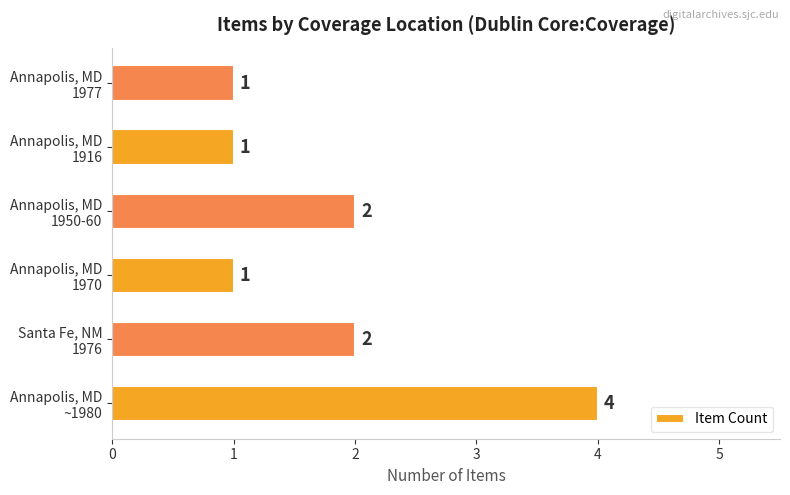

Reading top to bottom, list all the values displayed in this chart.

1	1	2	1	2	4